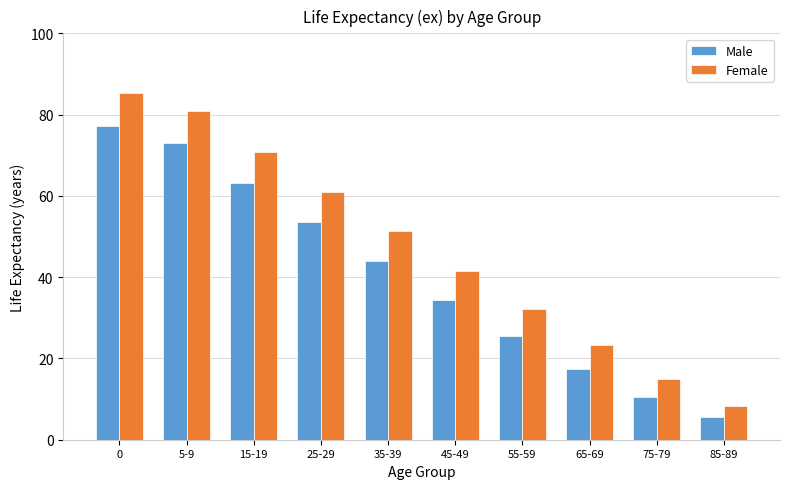

Reading right to left, extract all data points from this chart.

Male: 85-89=5.5	75-79=10.5	65-69=17.5	55-59=25.6	45-49=34.5	35-39=44.0	25-29=53.5	15-19=63.1	5-9=73.0	0=77.2
Female: 85-89=8.2	75-79=14.9	65-69=23.2	55-59=32.2	45-49=41.6	35-39=51.3	25-29=60.9	15-19=70.8	5-9=80.8	0=85.3